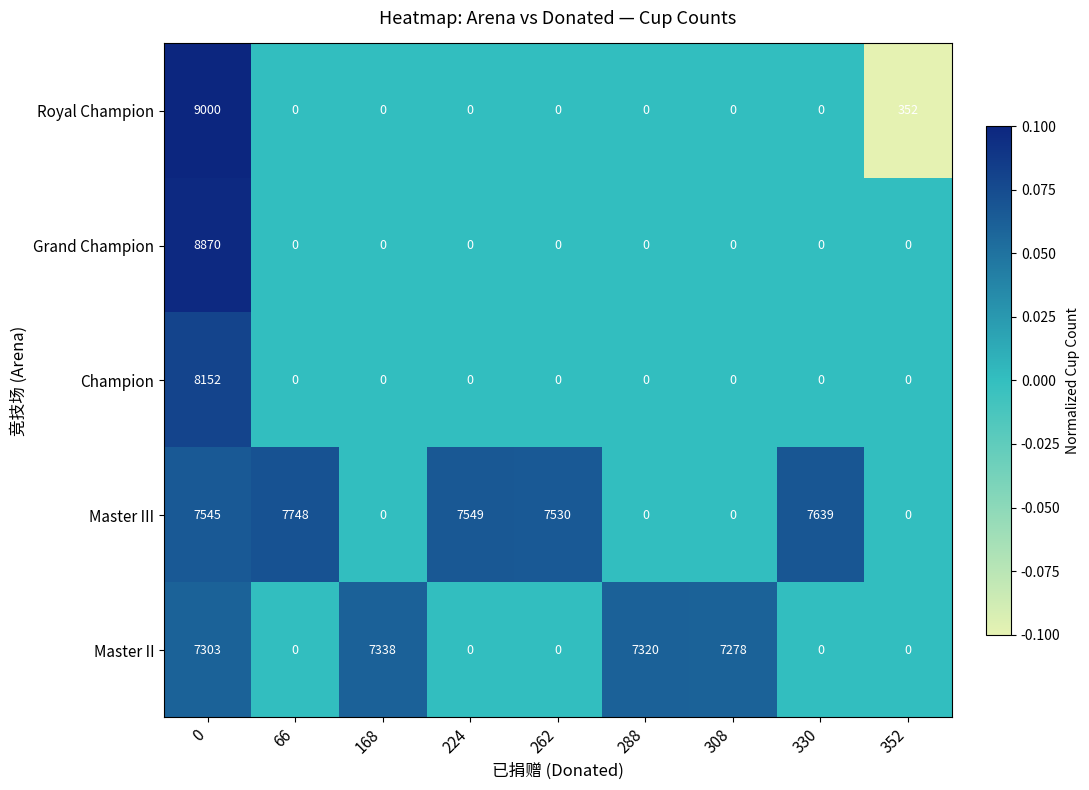

How many positive values does the Champion series have?

1